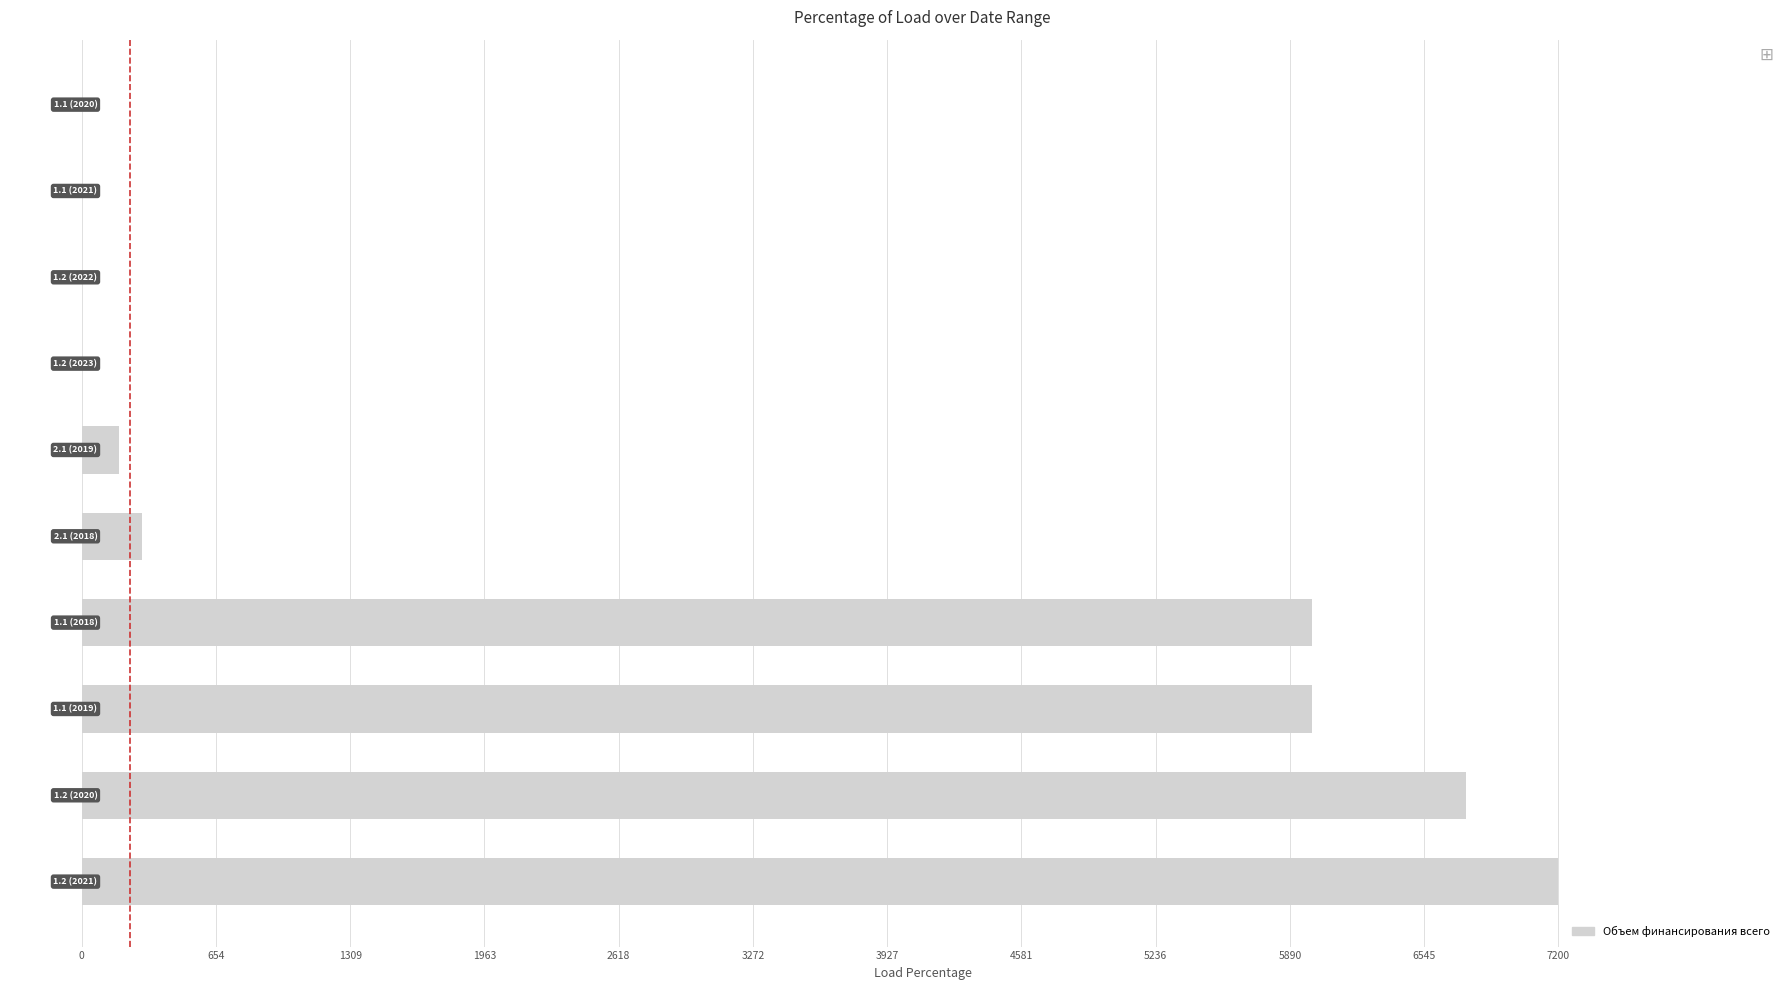

Approximately how many times larger is the value at 1.2 (2021) compared to 2.1 (2019)?

39.9